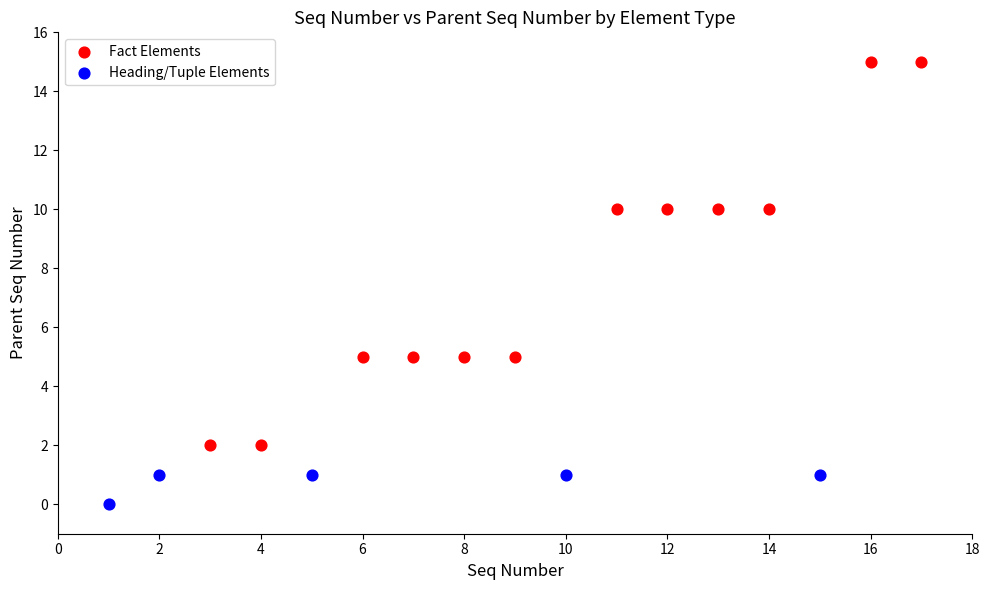

Which series reaches the minimum Y coordinate?

Heading/Tuple Elements